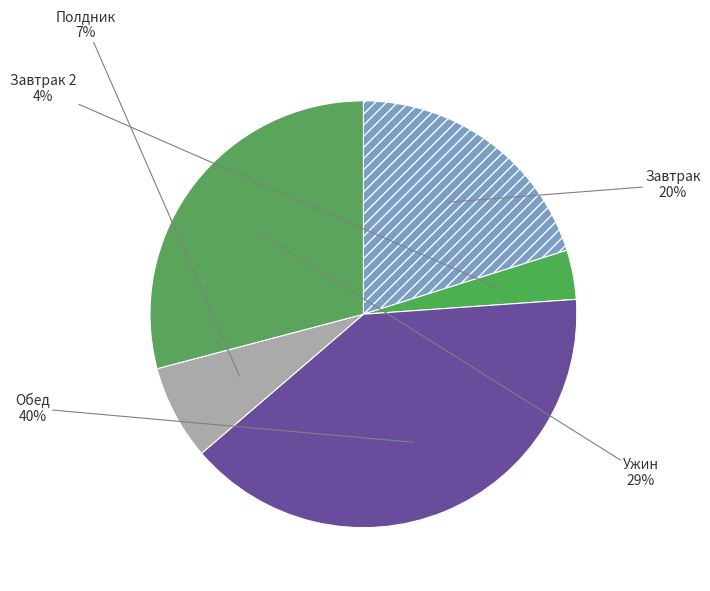

Is there a majority slice in this chart?

No